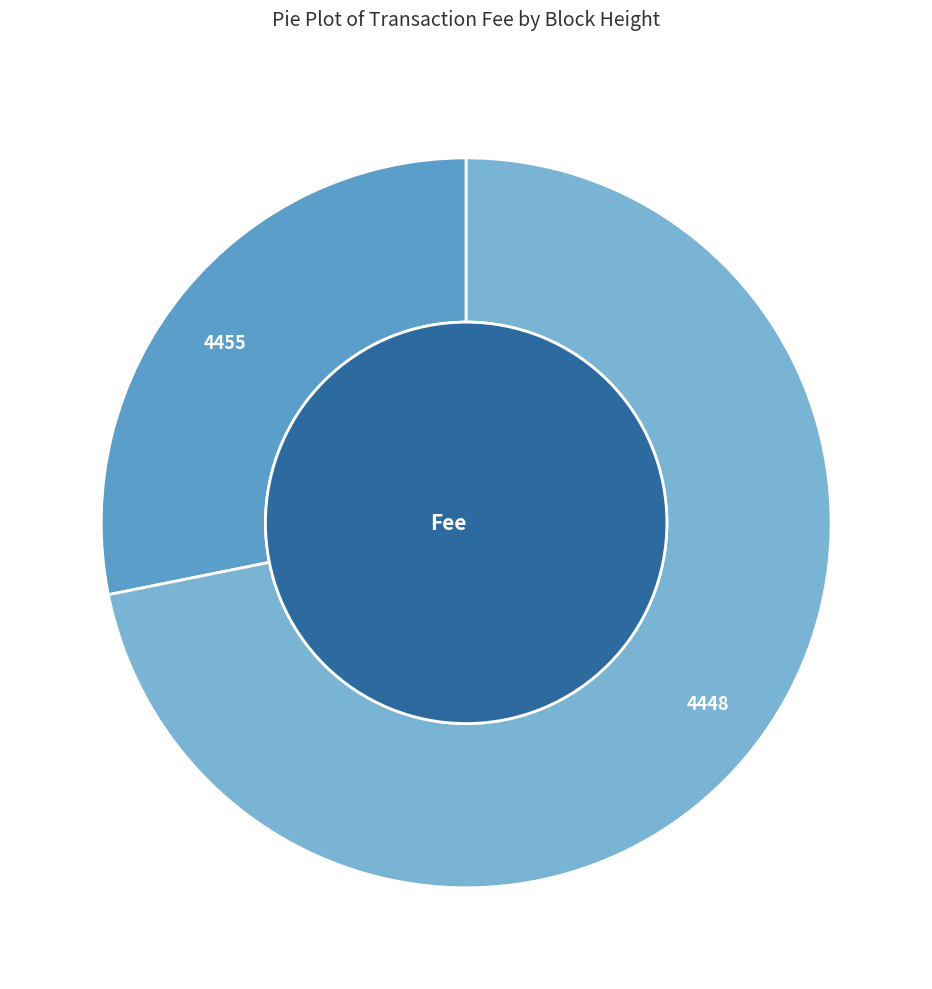

Which category has the smallest portion of the pie?

4455